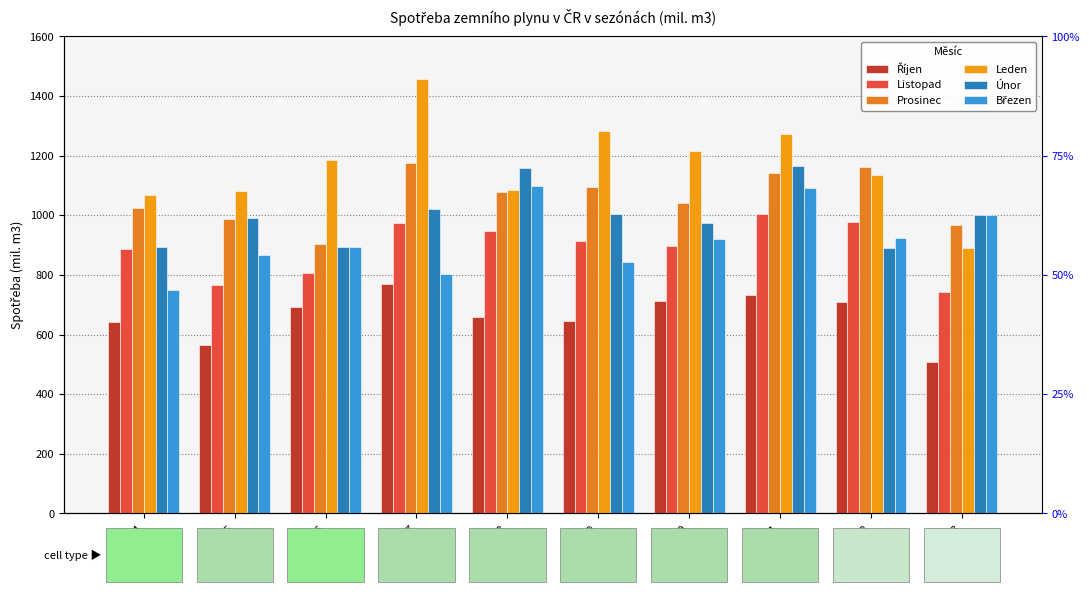

What is the label of the 3rd bar from the left?

2015/16